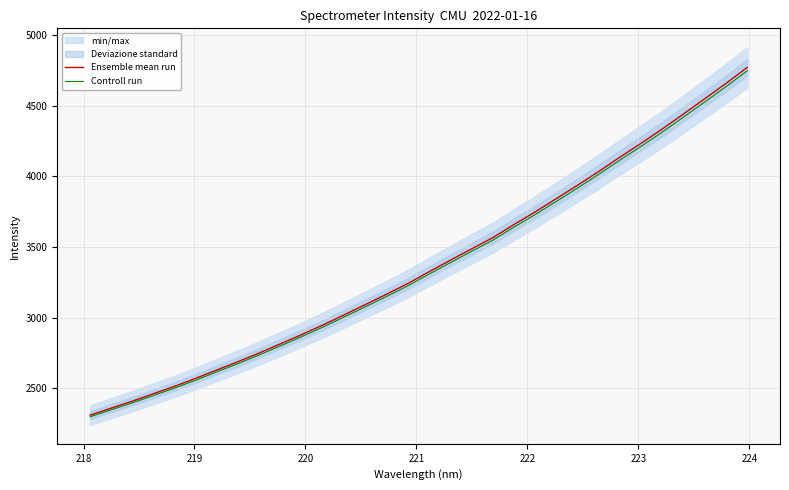

What is the lowest value of the Ensemble mean run series?

2308.5